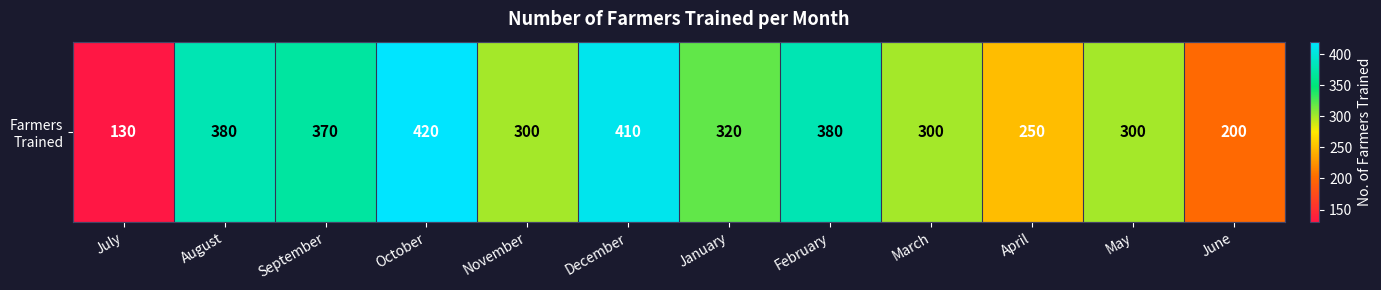

How many data points does each series have?

12